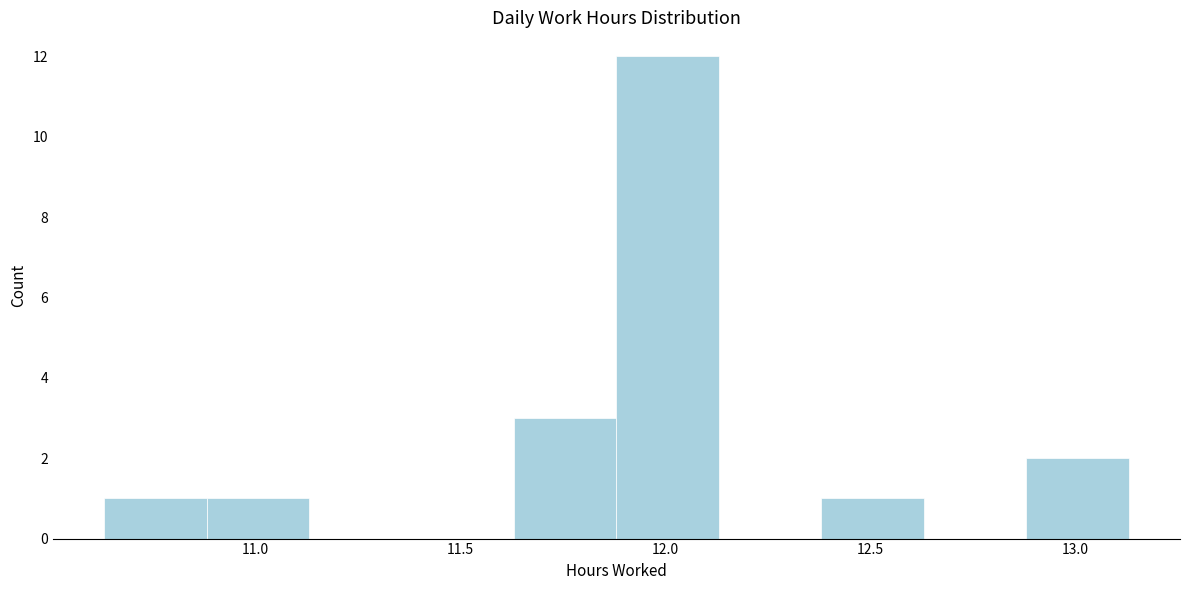

Reading left to right, transcribe this chart: for each bar, give the range it covers on the x-axis and its height. Neither the bar edges nor the heights are printed on the chart, so give them approximately, as read against the axes.

10.63 to 10.88: 1
10.88 to 11.13: 1
11.13 to 11.38: 0
11.38 to 11.63: 0
11.63 to 11.88: 3
11.88 to 12.13: 12
12.13 to 12.38: 0
12.38 to 12.63: 1
12.63 to 12.88: 0
12.88 to 13.13: 2